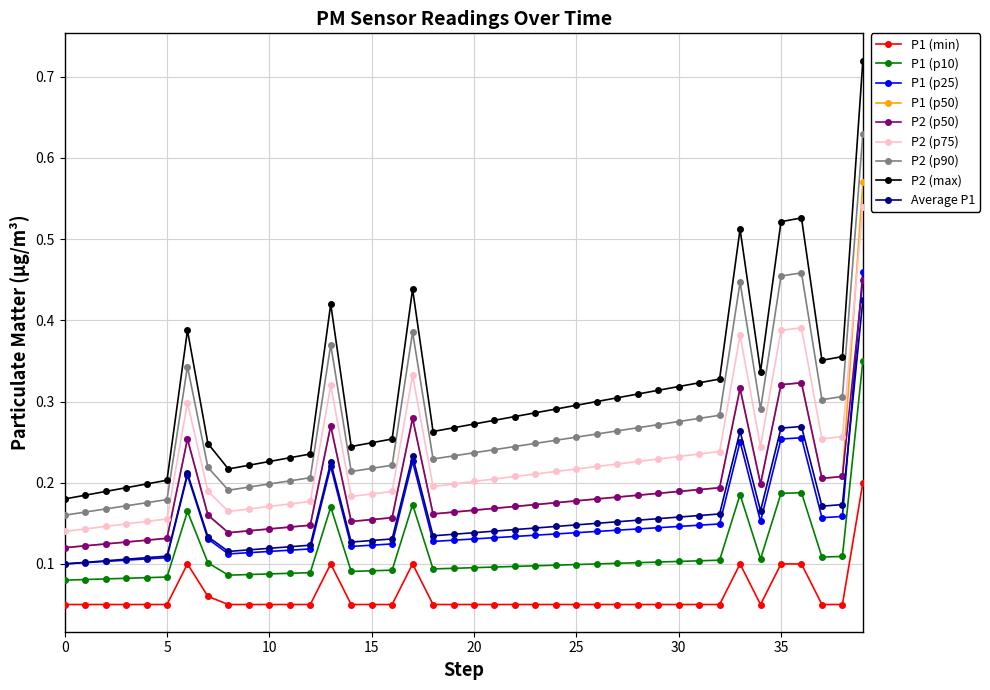

True or false: P1 (p25) and P1 (p50) intersect in this chart.

False